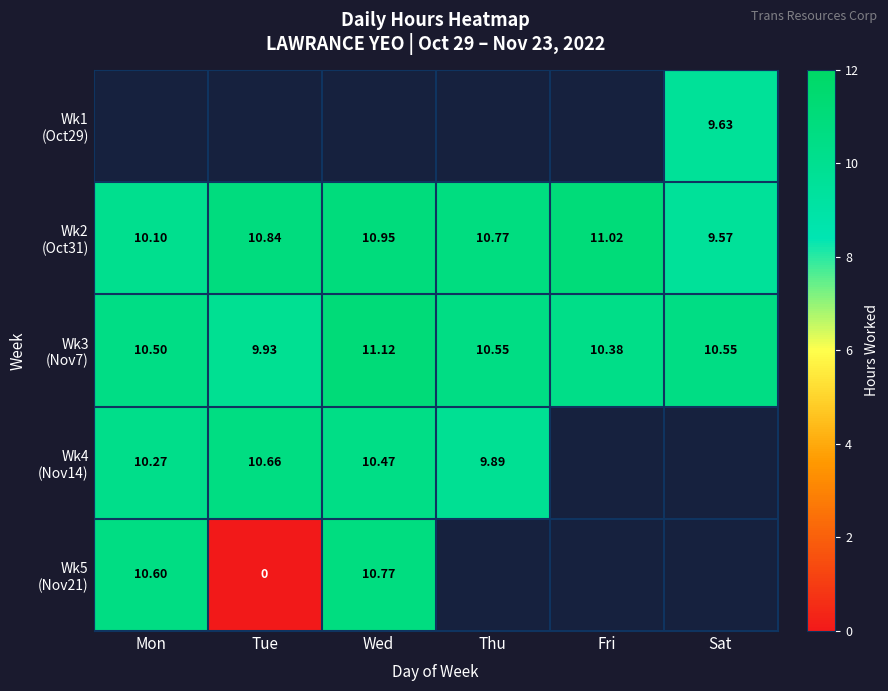

Is it true that Wk3 (Nov7) equals 17.0 at Fri?

False